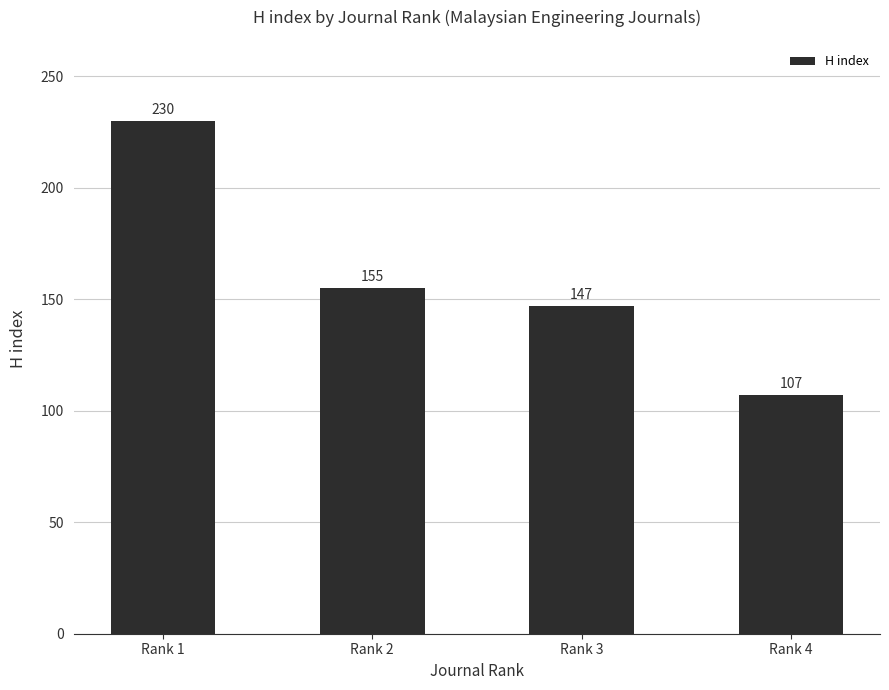

Which label corresponds to the largest value in the chart?

Rank 1